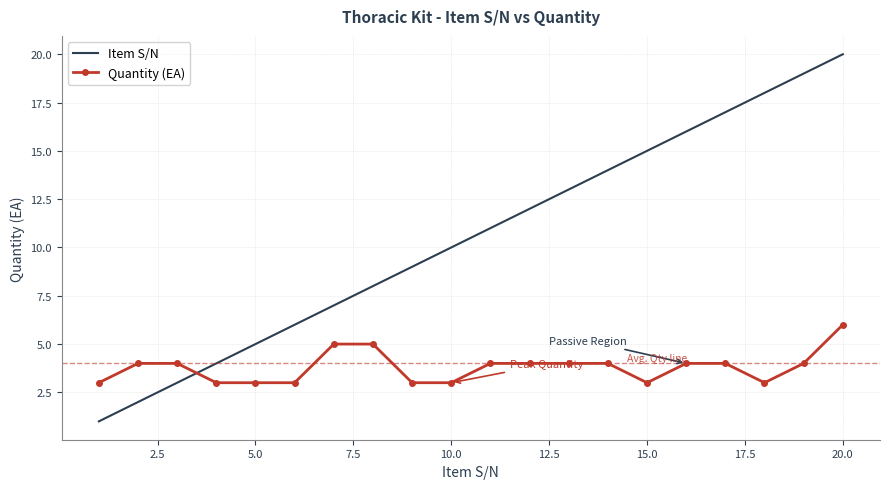

Rank the series by their maximum value, from highest to lowest.

Item S/N, Quantity (EA)